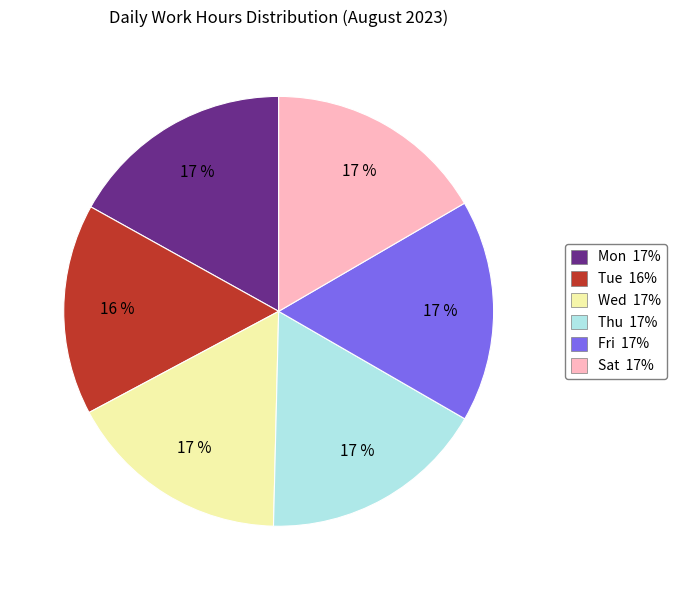

Is the sum of Thu 17% and Mon 17% greater than half?

No